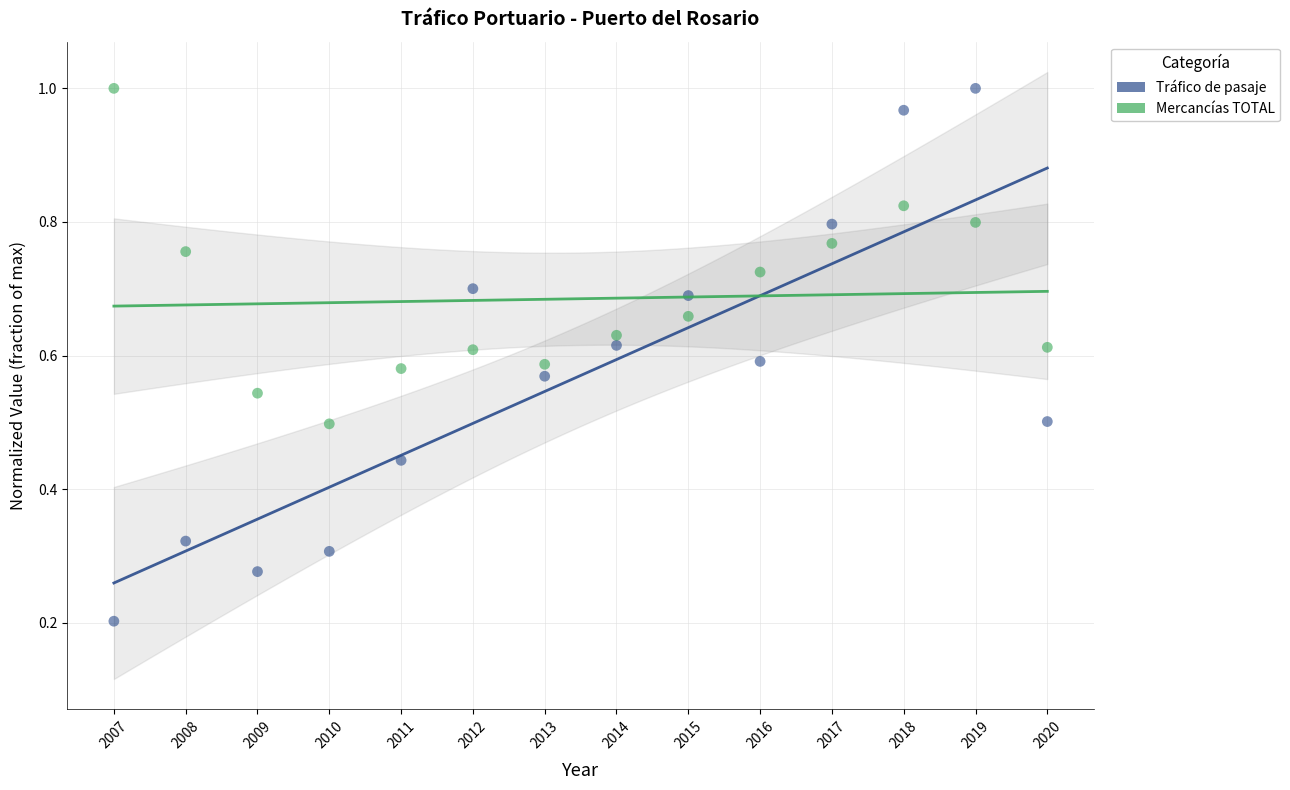

Across all data points, what is the range of X values (max minus min)?

13.0